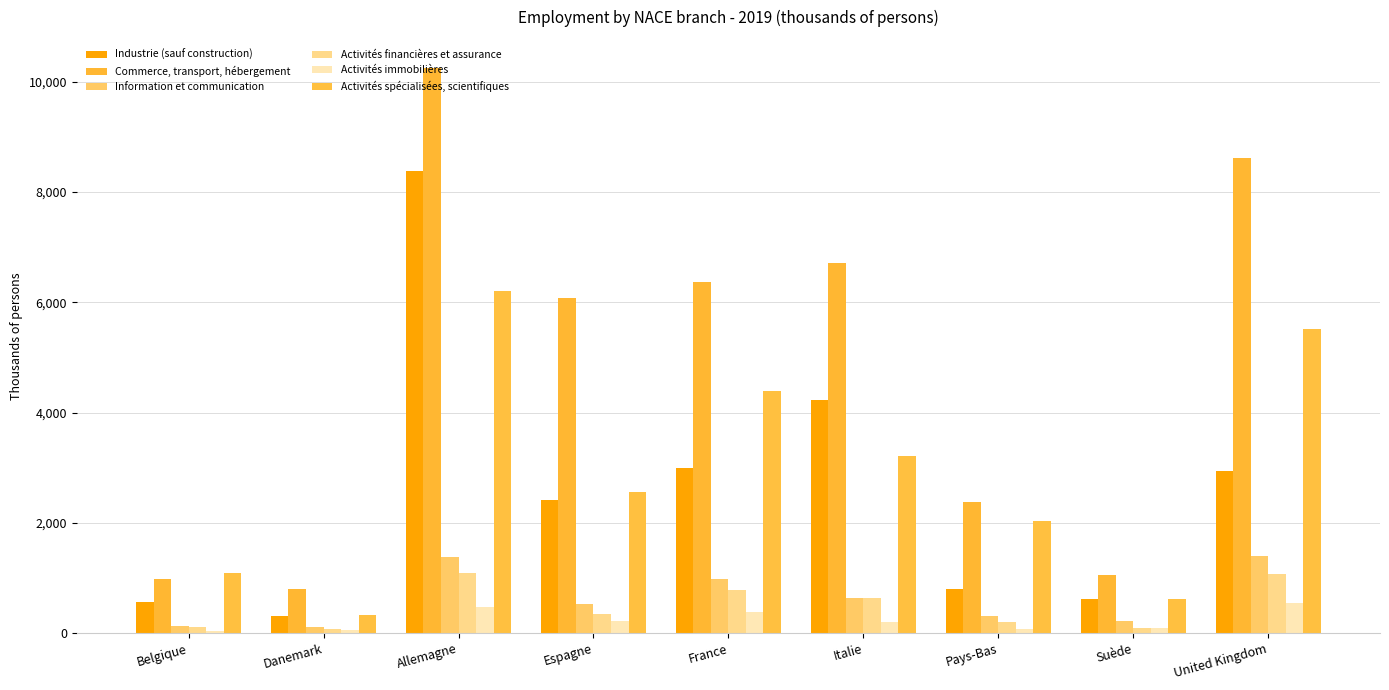

Does the chart contain stacked bars?

No